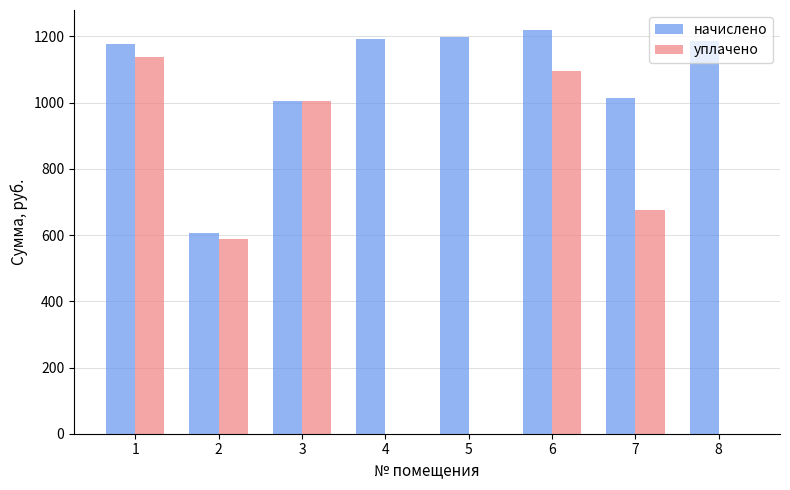

Between 1 and 4, which series saw the biggest shift?

уплачено